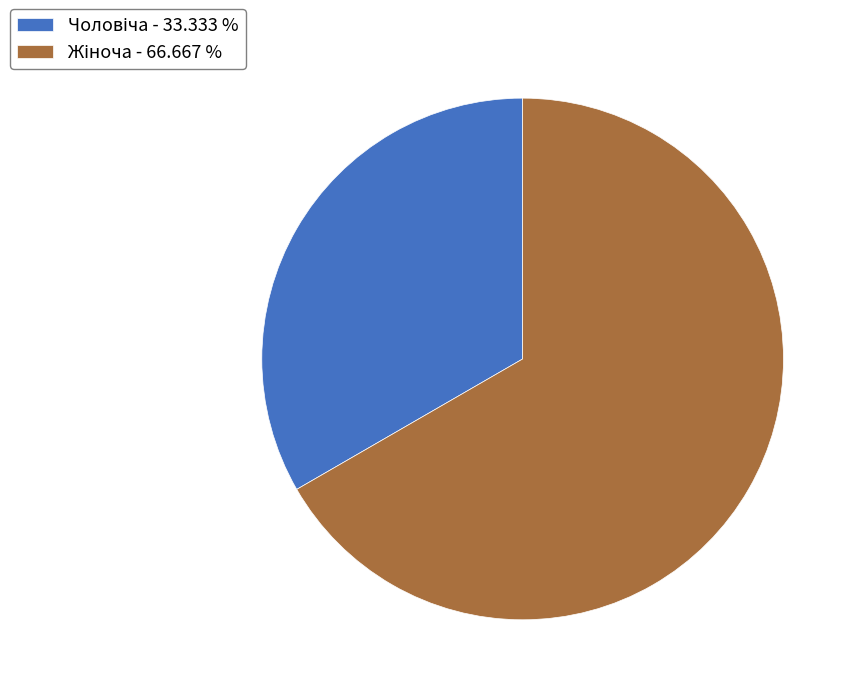

Is there any slice that represents more than half of the pie?

Yes